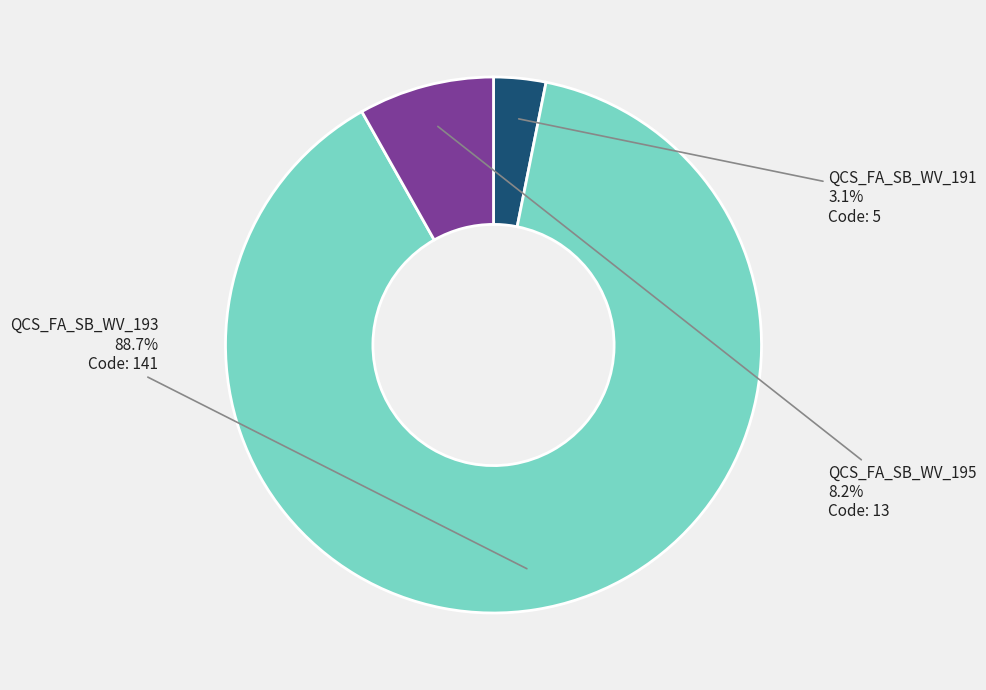

What is the smallest slice in the pie chart?

QCS_FA_SB_WV_191